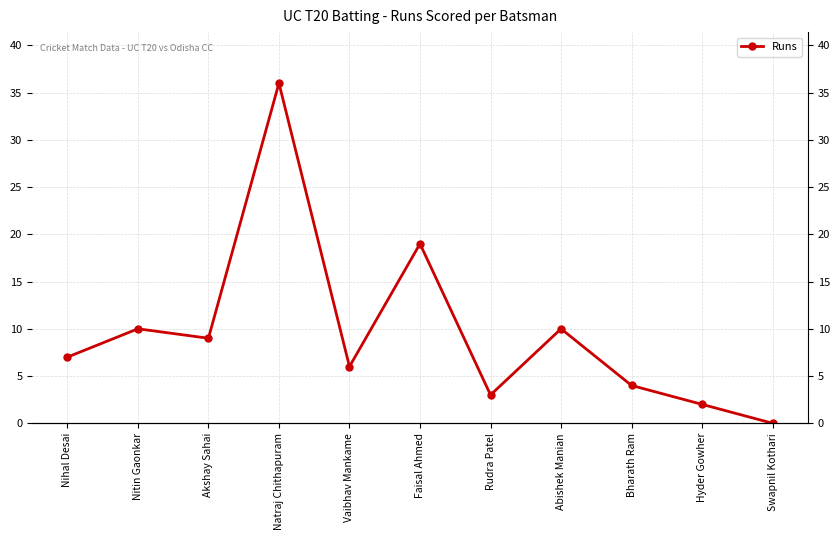

True or false: there are more than 0 points higher than both neighbors.

True